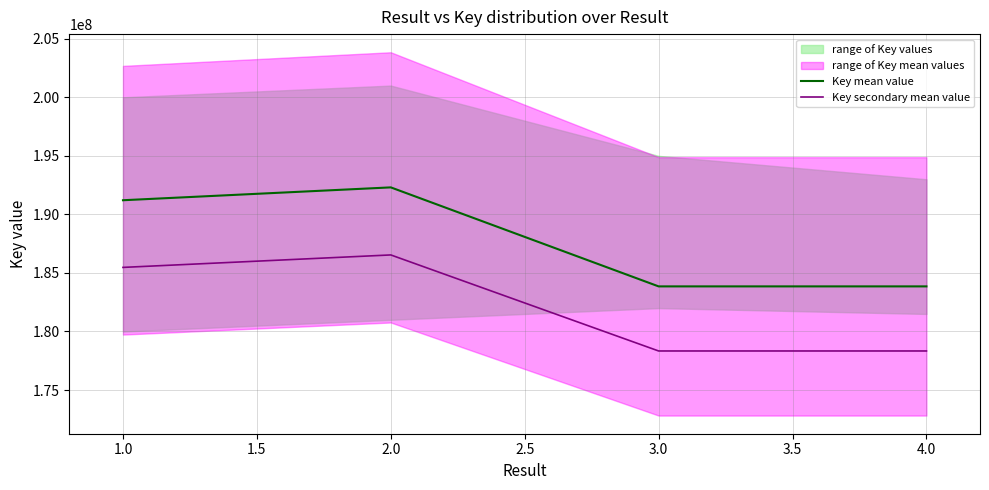

Is the value of Key secondary mean value at 1.0 greater than the value of Key mean value at 4.0?

Yes